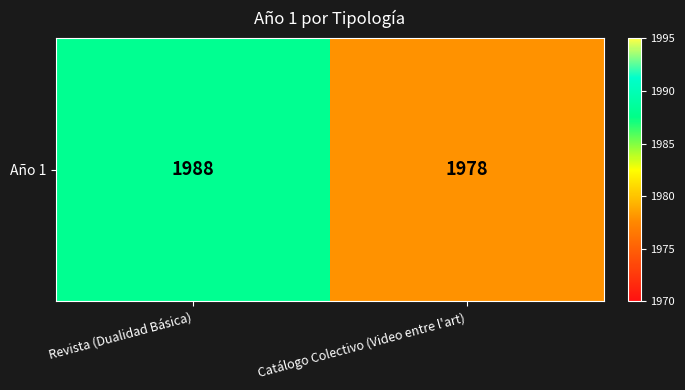

Reading left to right, what are all the values shown in this chart?

1988	1978